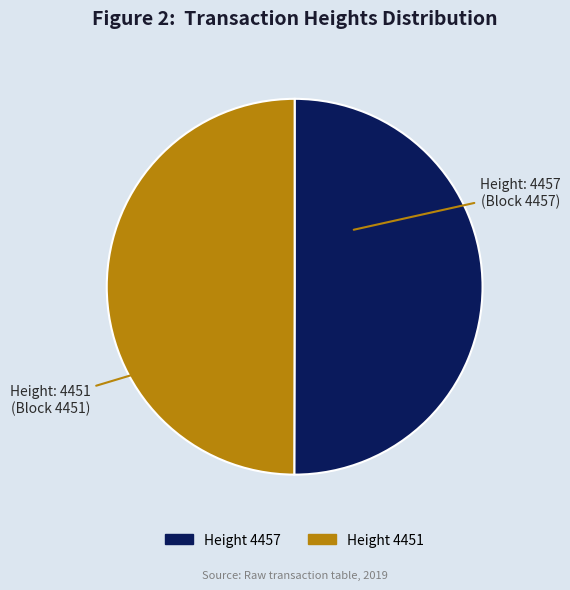

Approximately how many times larger is the value at Height 4457 compared to Height 4451?

1.0